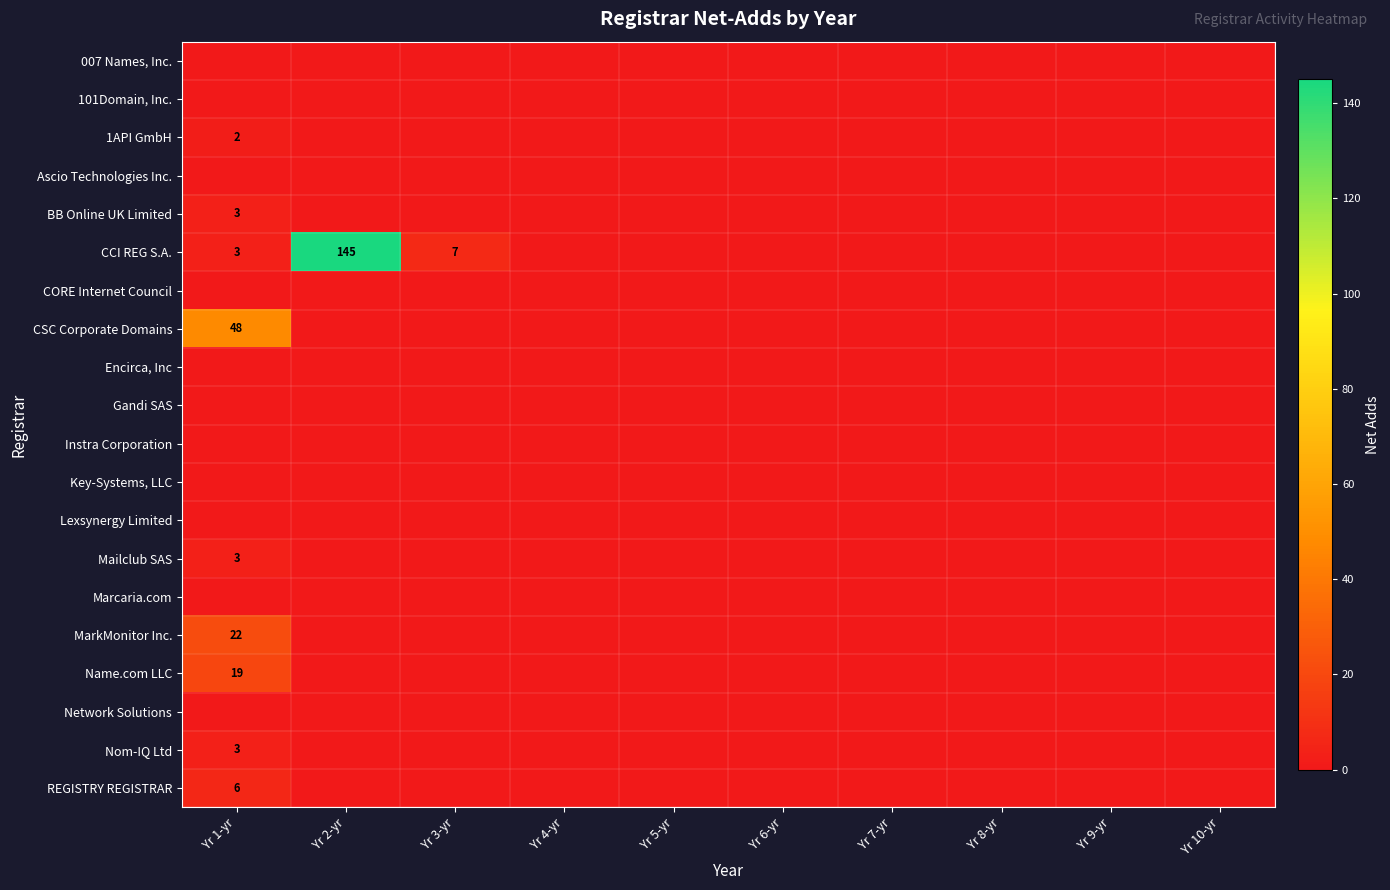

At which label is Network Solutions closest to 0?

Yr 1-yr